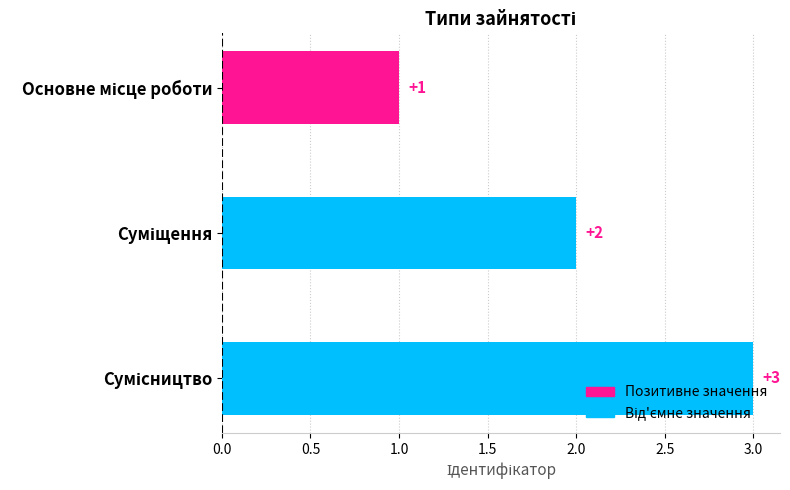

What is the difference between the maximum and minimum values?

2